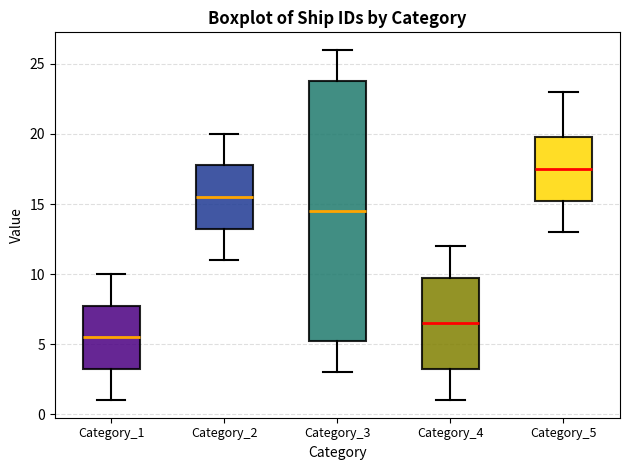

Reading left to right, read every box against the y-axis: the position of its median line, the range the box covers, and the ends of its whiskers. The values are not printed on the chart, so give them approximately, as read against the axis.

Category_1: median 5.5, box 3.5 to 8.0, whiskers 1.0 to 10.0
Category_2: median 15.5, box 13.5 to 18.0, whiskers 11.0 to 20.0
Category_3: median 14.5, box 5.5 to 24.0, whiskers 3.0 to 26.0
Category_4: median 6.5, box 3.5 to 10.0, whiskers 1.0 to 12.0
Category_5: median 17.5, box 15.5 to 20.0, whiskers 13.0 to 23.0